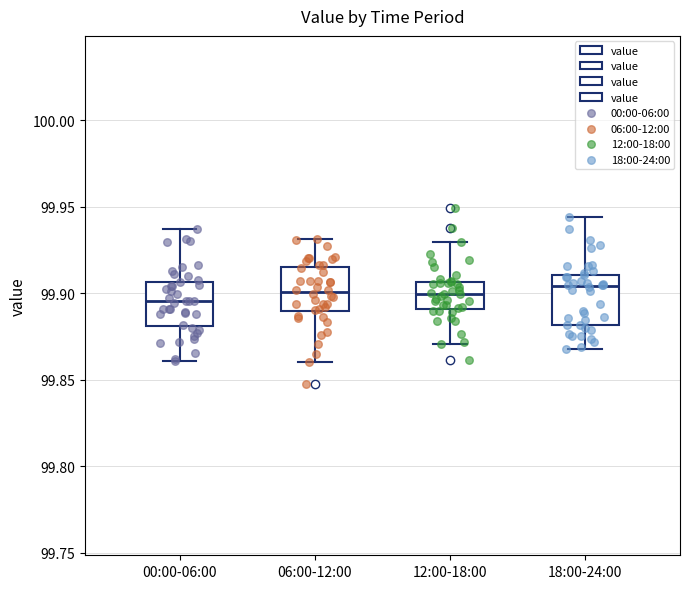

Where does the upper whisker of the box for 12:00-18:00 end on the y-axis? The values are not printed on the chart, so give them approximately, as read against the axis.

99.930